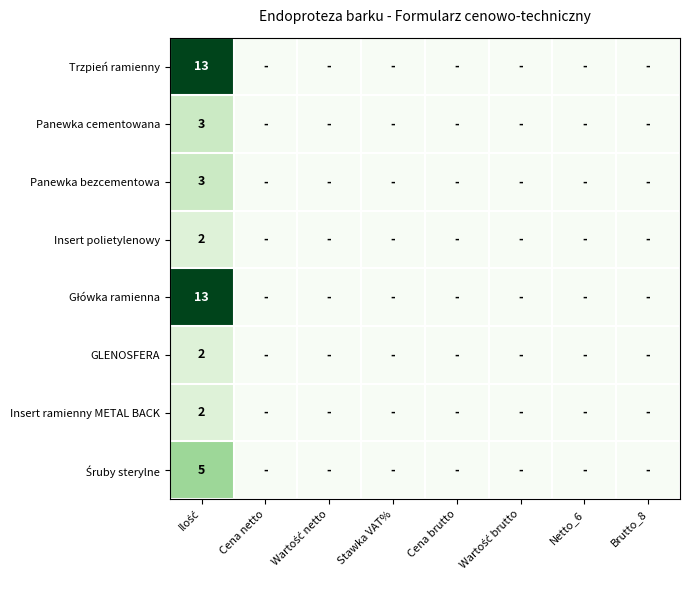

How many positive values does the Insert ramienny METAL BACK series have?

1